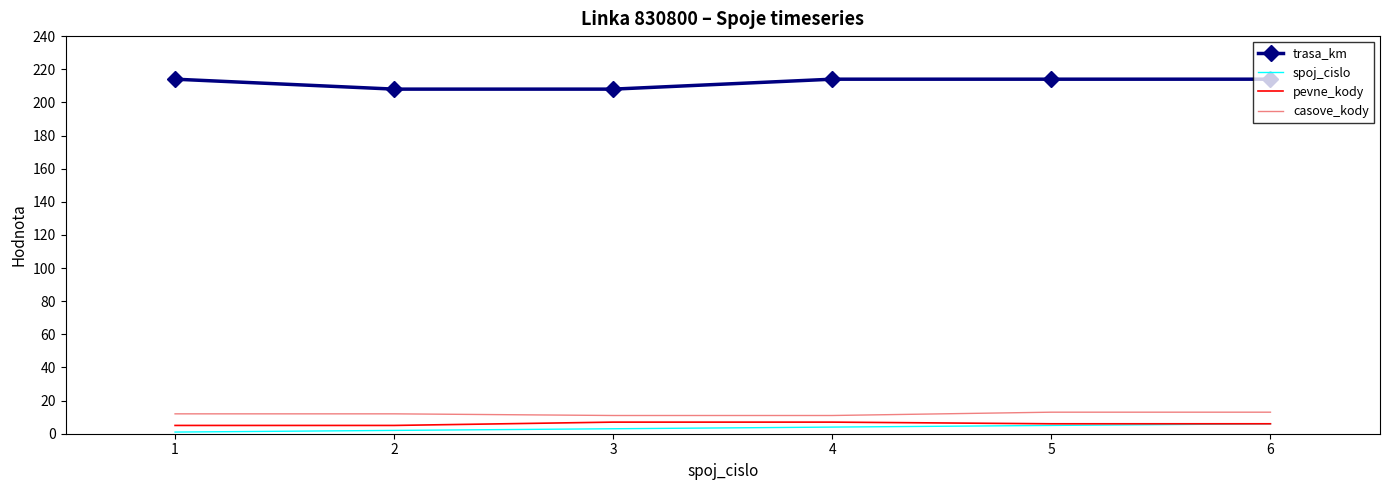

The value of spoj_cislo at 6 is 6. True or false?

True